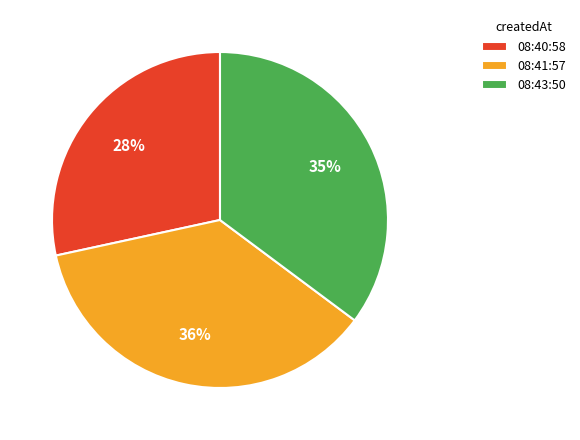

To the nearest percent, what is the difference between the largest and smallest slice percentages?

8%